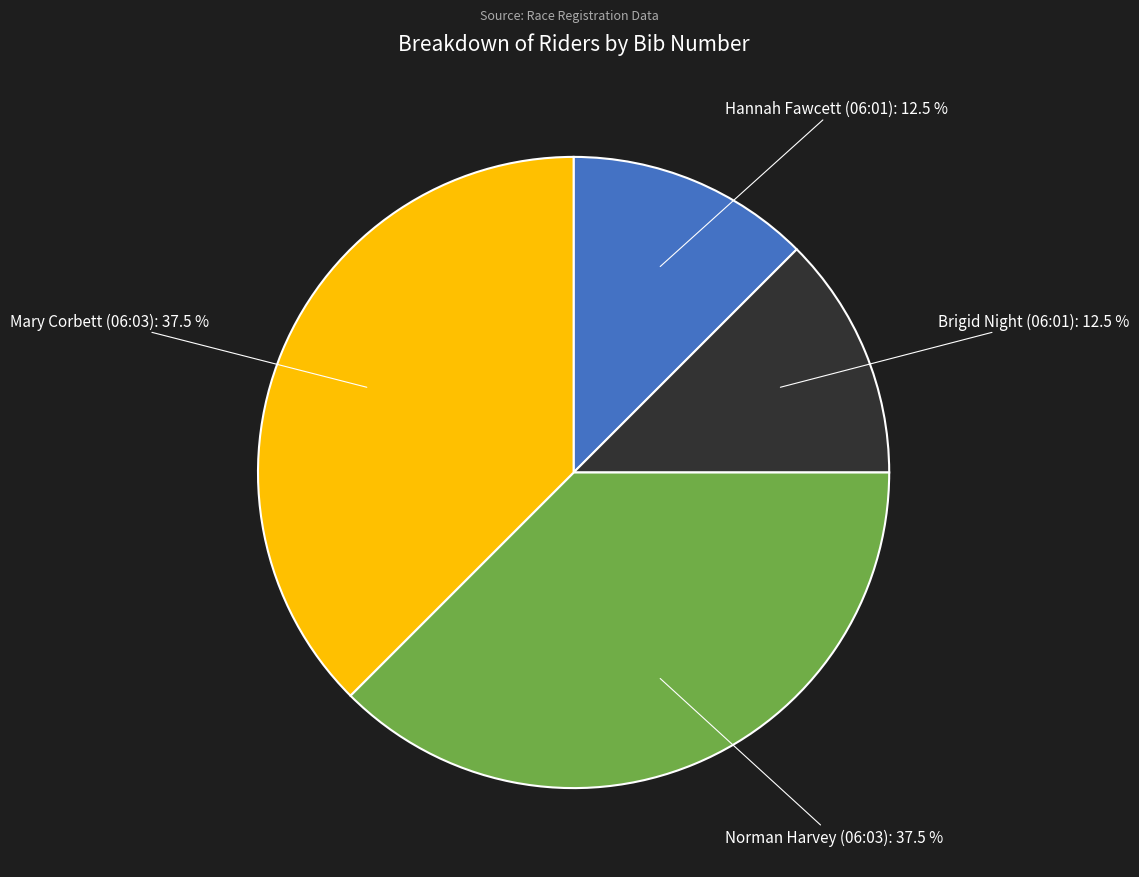

Which has a higher value, Norman Harvey (06:03): 37.5 % or Hannah Fawcett (06:01): 12.5 %?

Norman Harvey (06:03): 37.5 %